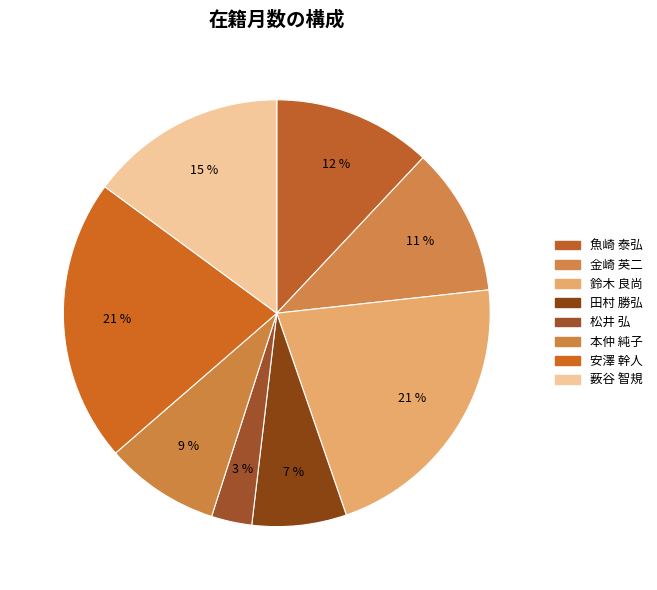

What percentage is the 本仲 純子 slice, to the nearest percent?

9%